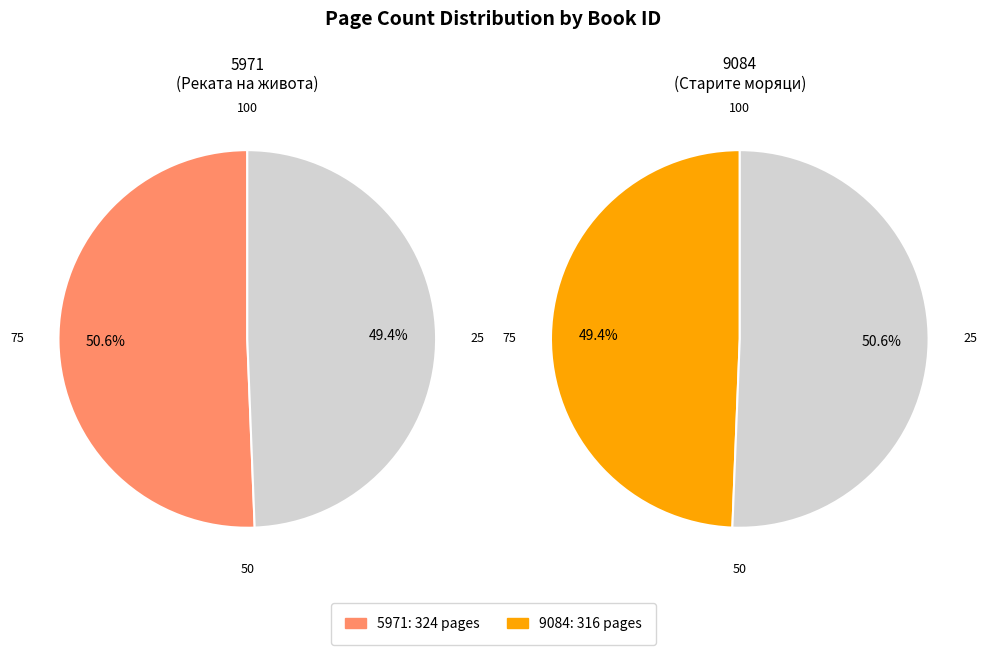

To the nearest percent, what portion does 5971 represent?

51%